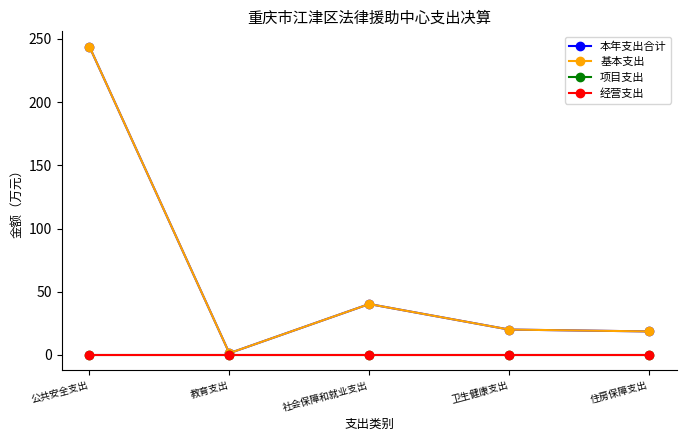

What is the spread (max minus min) of values at 社会保障和就业支出?

40.3